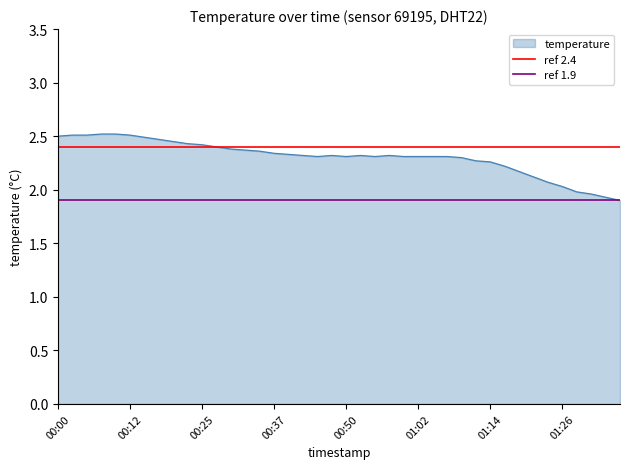

The value of temperature at 00:25 is 2.4. True or false?

True